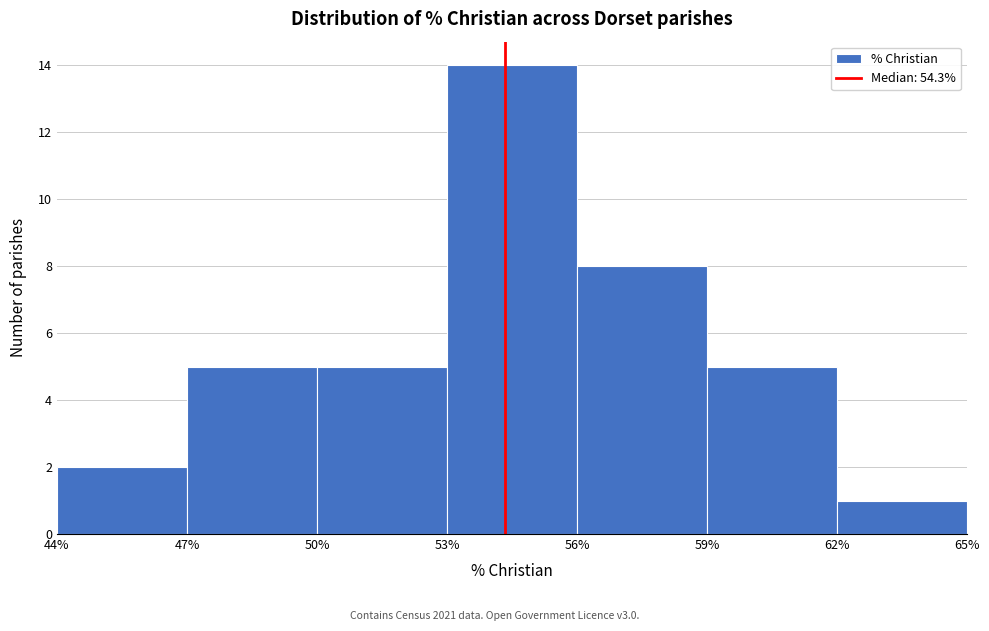

What is the height of the bar covering 62% to 65% on the x-axis? The values are not printed on the chart, so give them approximately, as read against the axis.

1